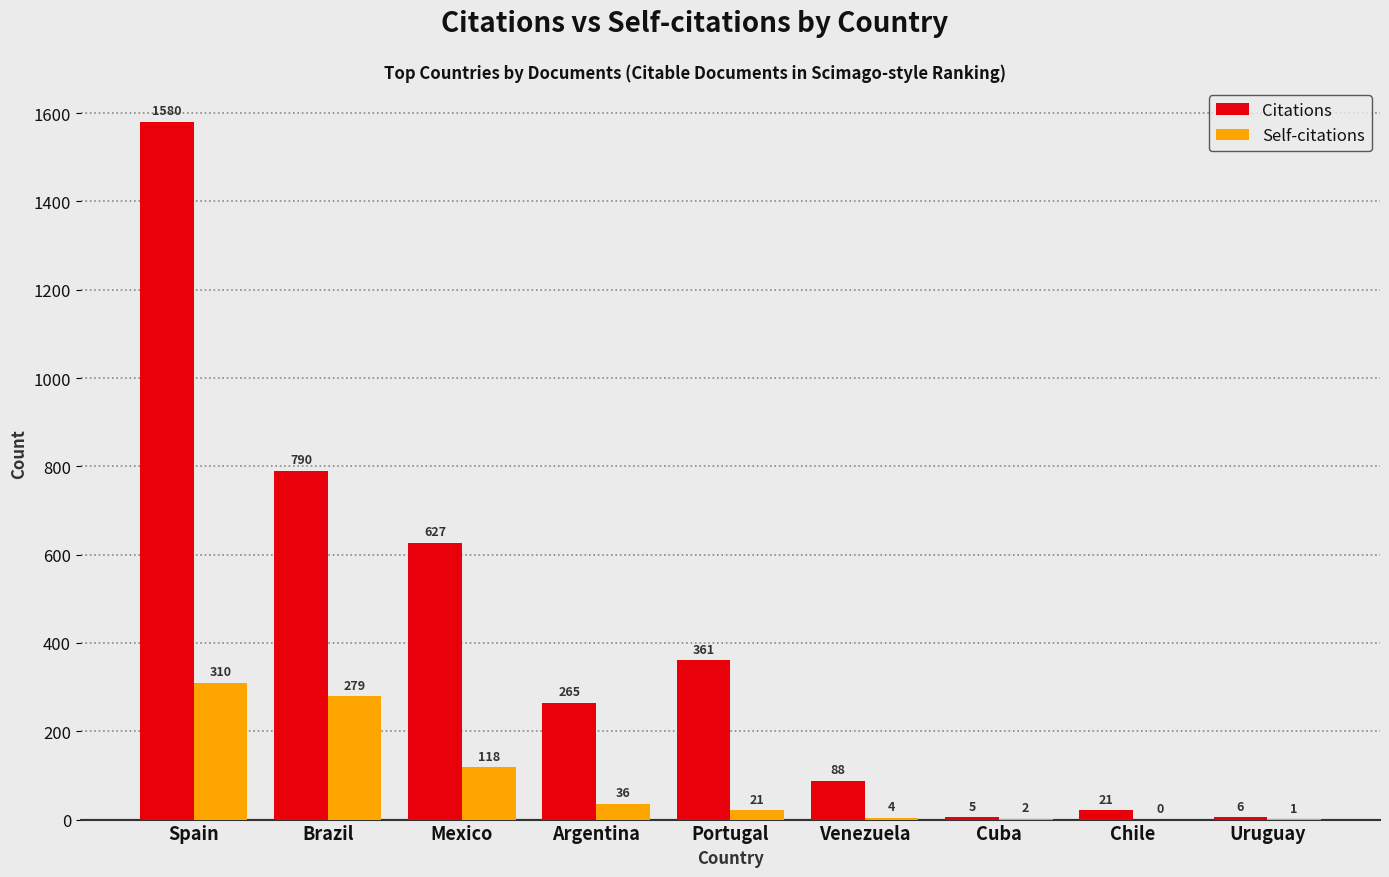

How many groups of bars are there?

9